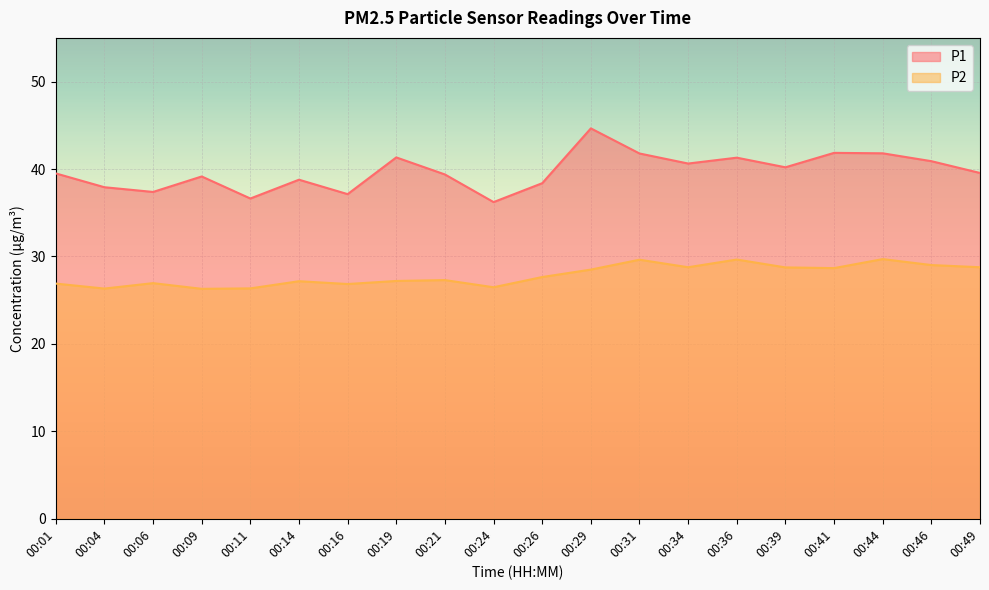

True or false: P1 and P2 intersect in this chart.

False